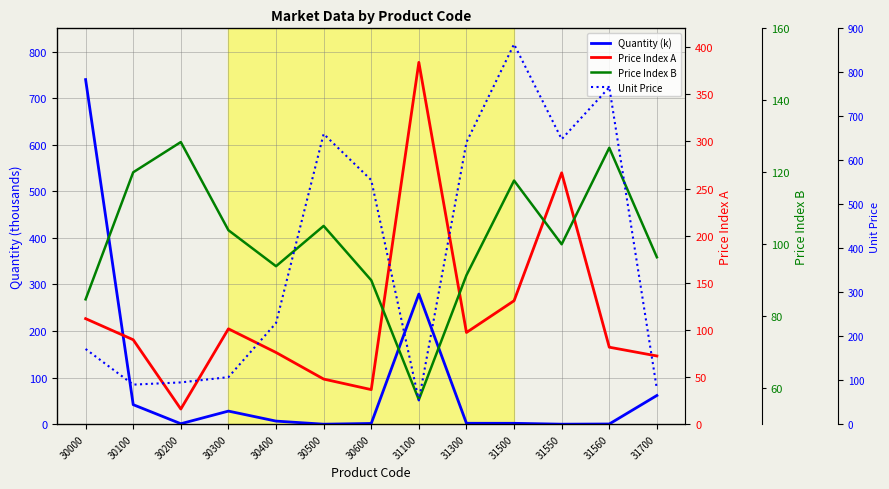

How many lines are shown in the chart?

4